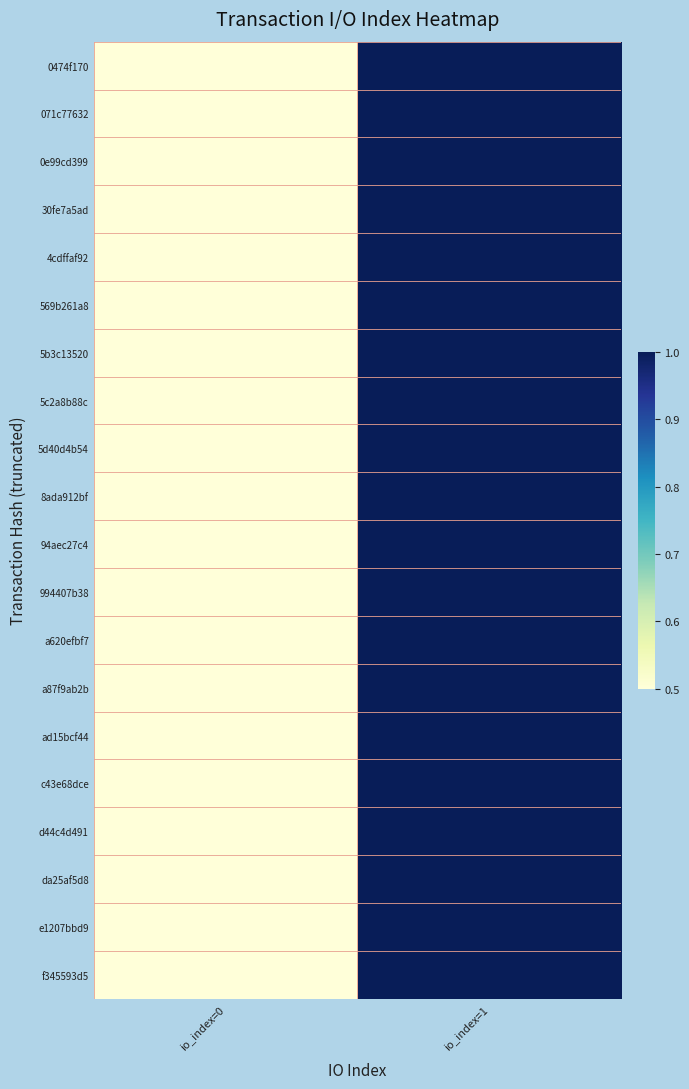

Reading left to right, list all the values displayed in this chart.

0474f170: io_index=0=0.0	io_index=1=1.0
071c77632: io_index=0=0.0	io_index=1=1.0
0e99cd399: io_index=0=0.0	io_index=1=1.0
30fe7a5ad: io_index=0=0.0	io_index=1=1.0
4cdffaf92: io_index=0=0.0	io_index=1=1.0
569b261a8: io_index=0=0.0	io_index=1=1.0
5b3c13520: io_index=0=0.0	io_index=1=1.0
5c2a8b88c: io_index=0=0.0	io_index=1=1.0
5d40d4b54: io_index=0=0.0	io_index=1=1.0
8ada912bf: io_index=0=0.0	io_index=1=1.0
94aec27c4: io_index=0=0.0	io_index=1=1.0
994407b38: io_index=0=0.0	io_index=1=1.0
a620efbf7: io_index=0=0.0	io_index=1=1.0
a87f9ab2b: io_index=0=0.0	io_index=1=1.0
ad15bcf44: io_index=0=0.0	io_index=1=1.0
c43e68dce: io_index=0=0.0	io_index=1=1.0
d44c4d491: io_index=0=0.0	io_index=1=1.0
da25af5d8: io_index=0=0.0	io_index=1=1.0
e1207bbd9: io_index=0=0.0	io_index=1=1.0
f345593d5: io_index=0=0.0	io_index=1=1.0